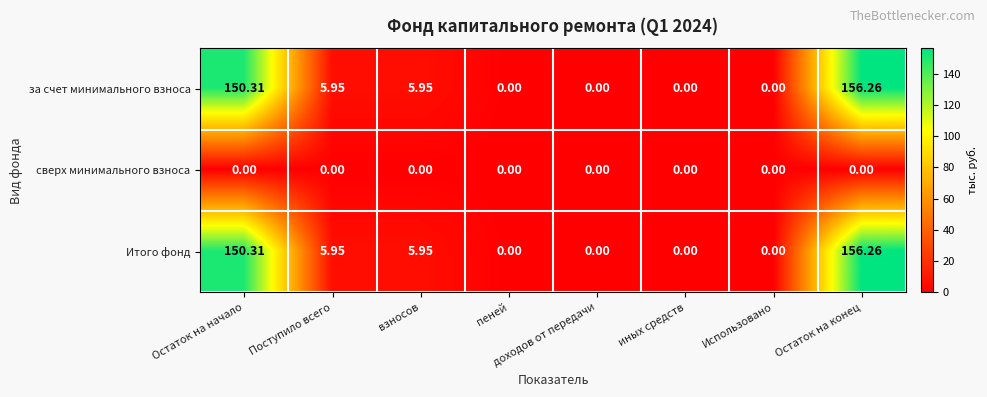

At which category is the sum across all series the highest?

Остаток на конец